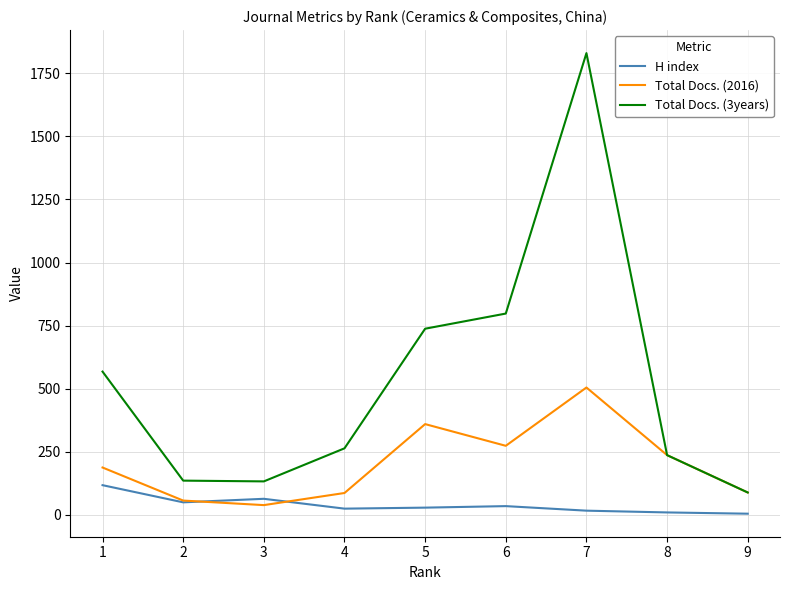

The Total Docs. (3years) series shows 264 at 4. True or false?

True